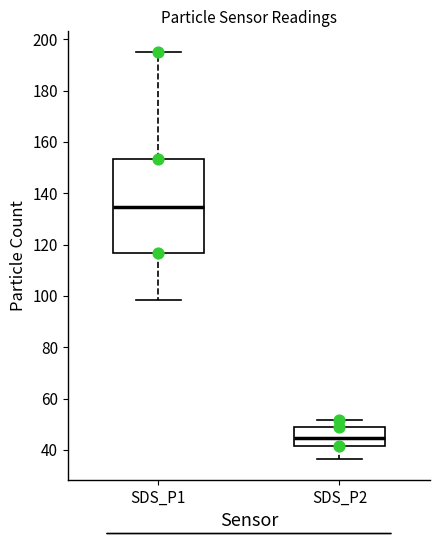

Comparing the boxes themselves (not the whiskers), which one is the tallest?

SDS_P1